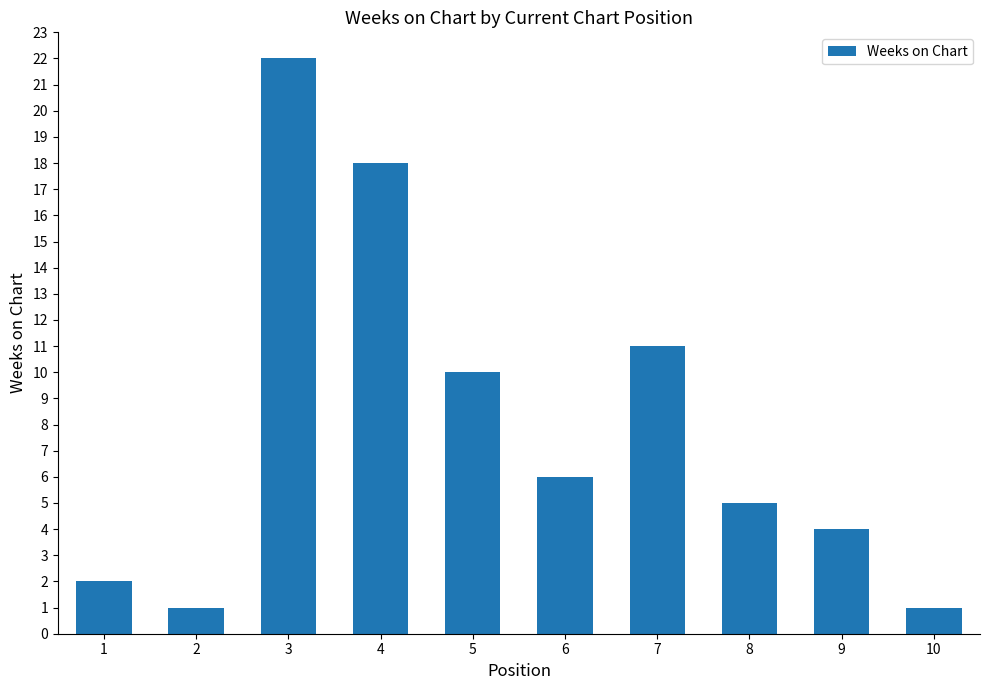

The value at 10 is 1. True or false?

True